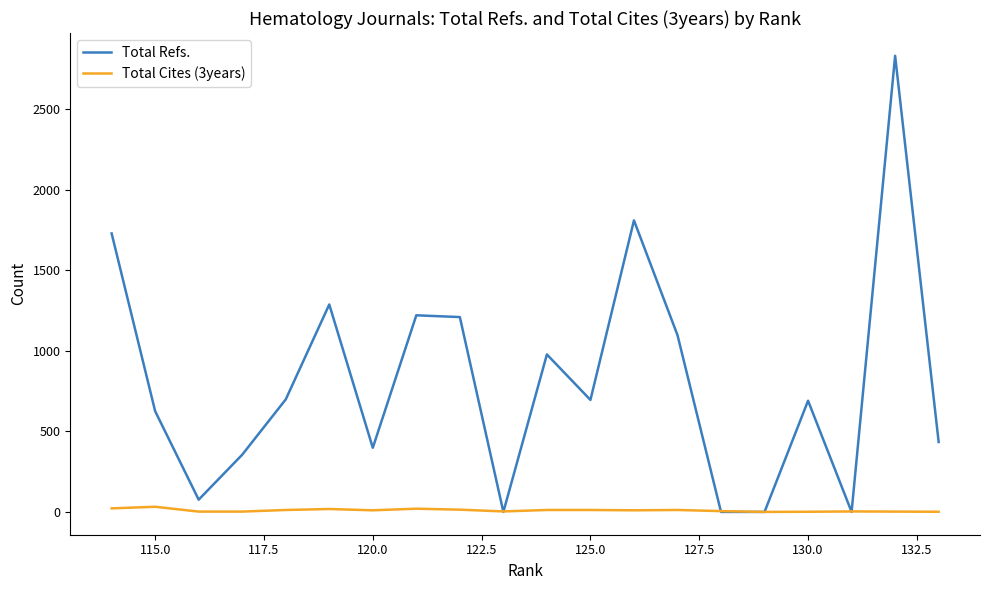

True or false: Total Cites (3years) has more than 2 points higher than both neighbors.

True